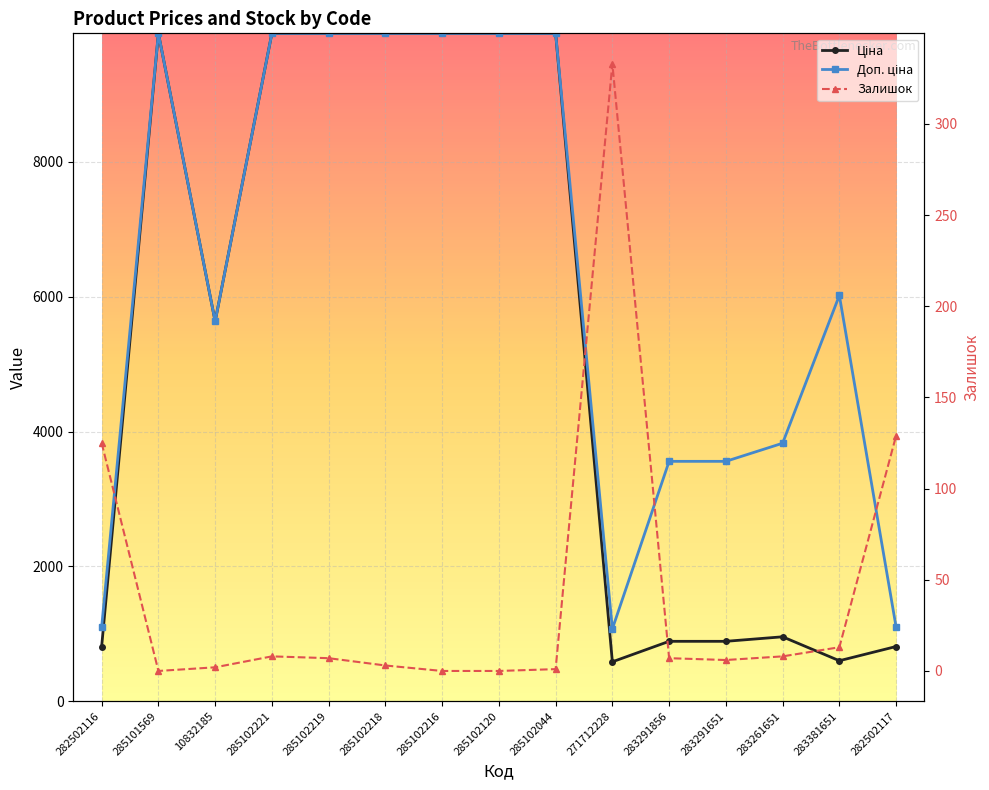

What is the value of the Залишок point at the 5th from the left?

7.0